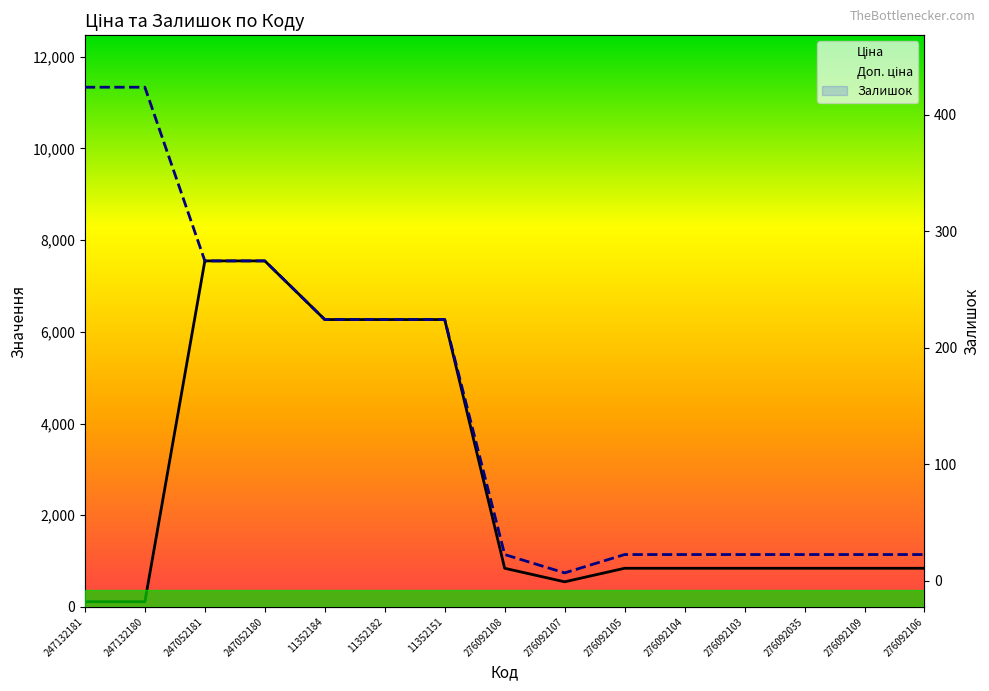

Between 276092108 and 11352182, which is larger?

11352182